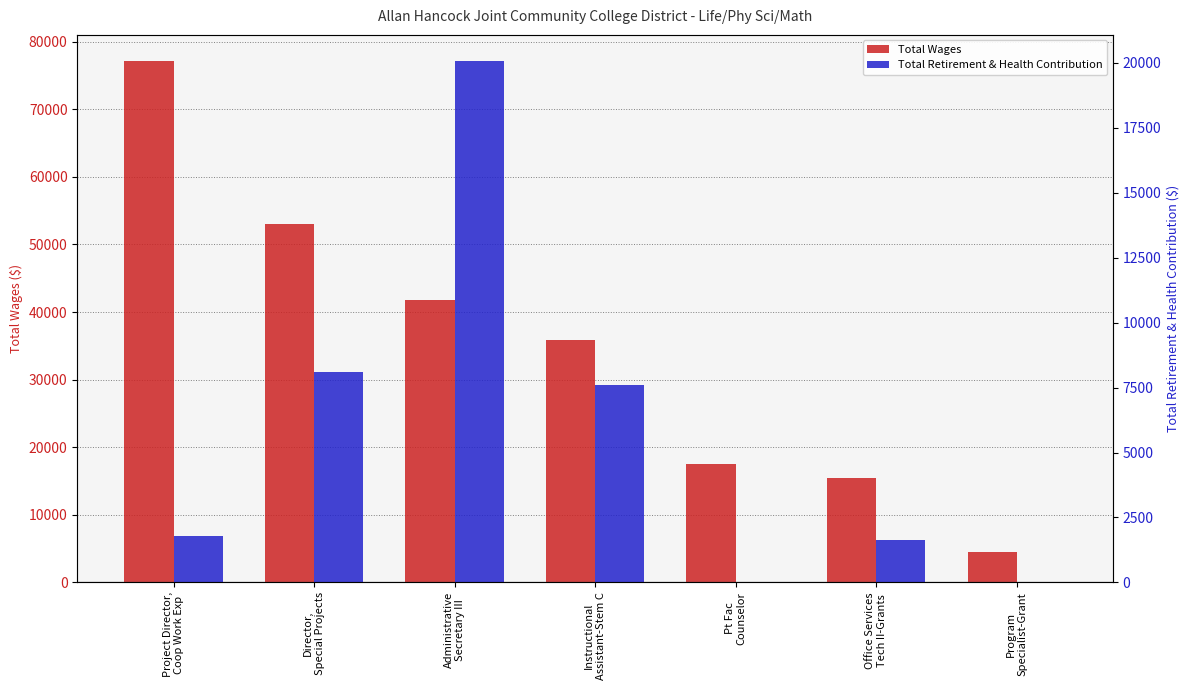

Where does the Total Wages series first go above 35823?

Project Director,
Coop Work Exp